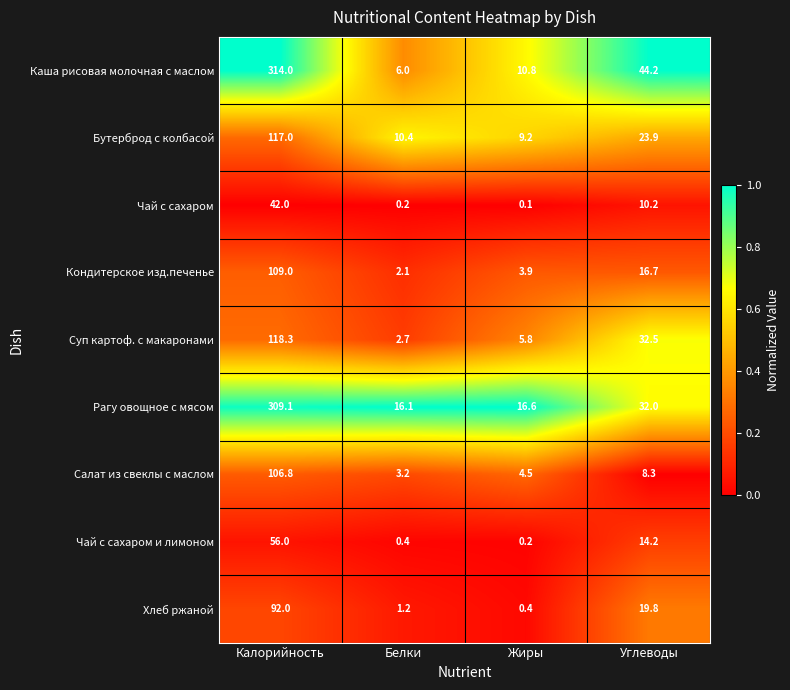

At how many categories does at least one series exceed 0?

4